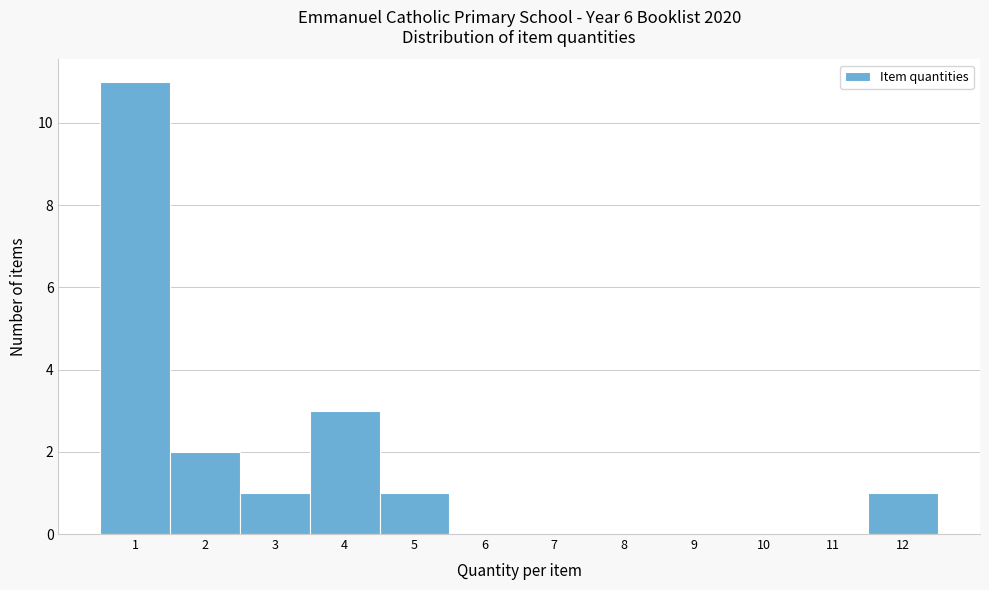

Over which range of the x-axis is the bar tallest?

0.5 to 1.5